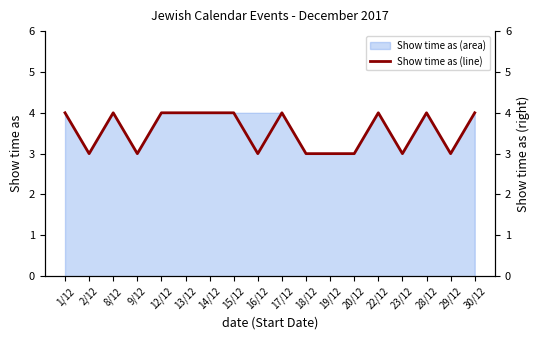

What position from the left is 13/12?

6